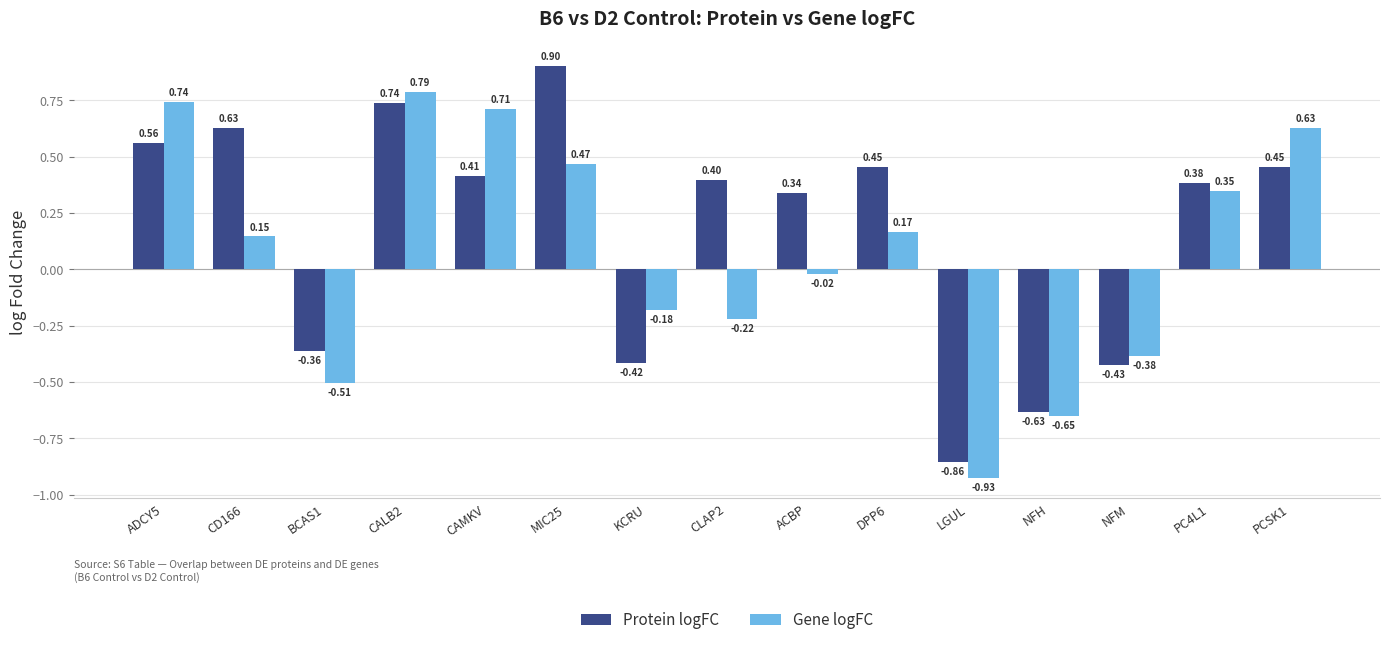

What is the total value across all series at NFH?

-1.3